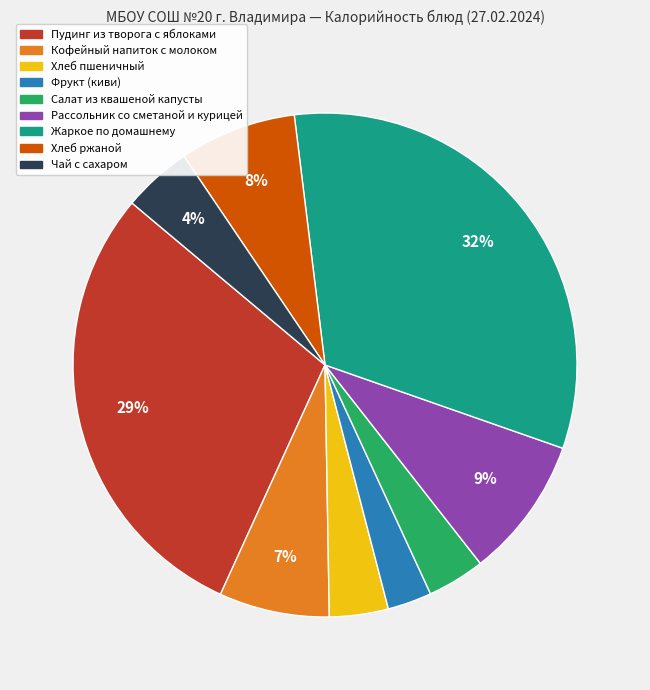

Count the number of slices in the pie.

9